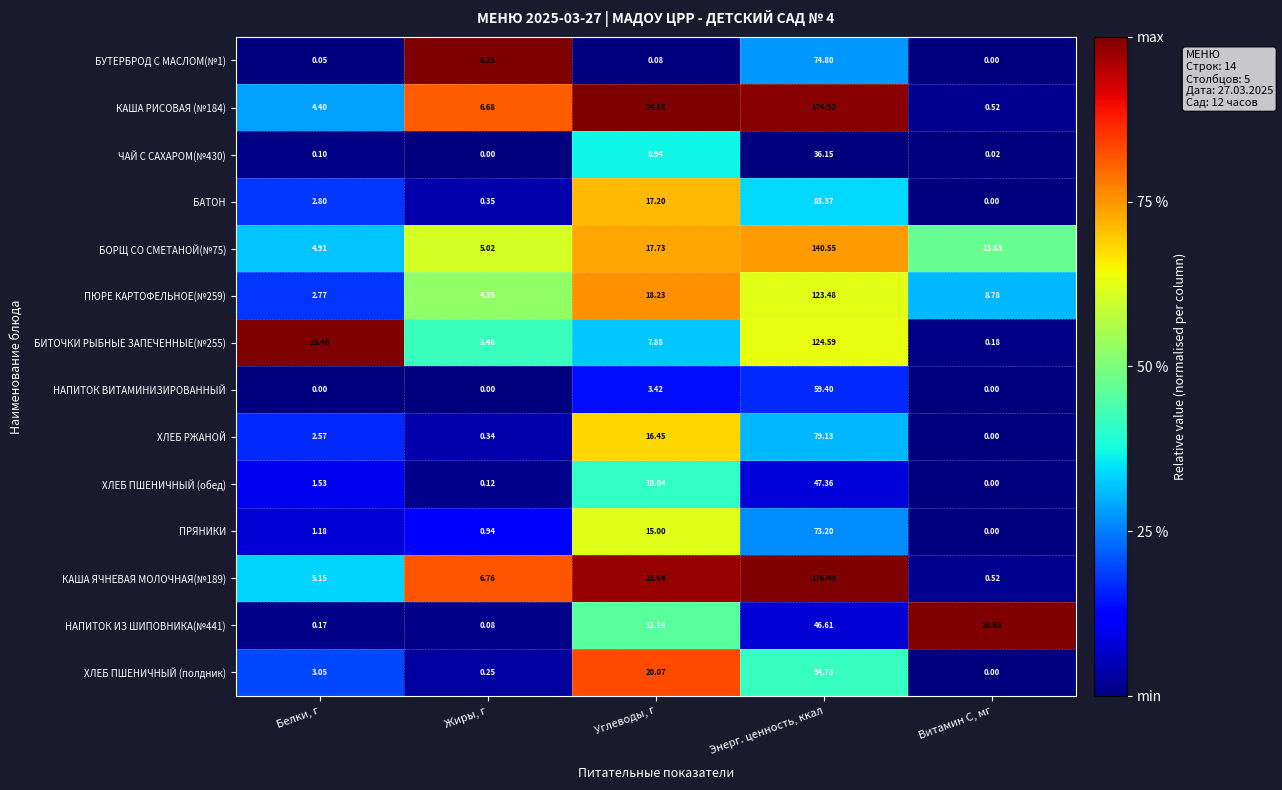

List the labels in order of БИТОЧКИ РЫБНЫЕ ЗАПЕЧЕННЫЕ(№255) value, largest first.

Энерг. ценность, ккал, Белки, г, Углеводы, г, Жиры, г, Витамин С, мг